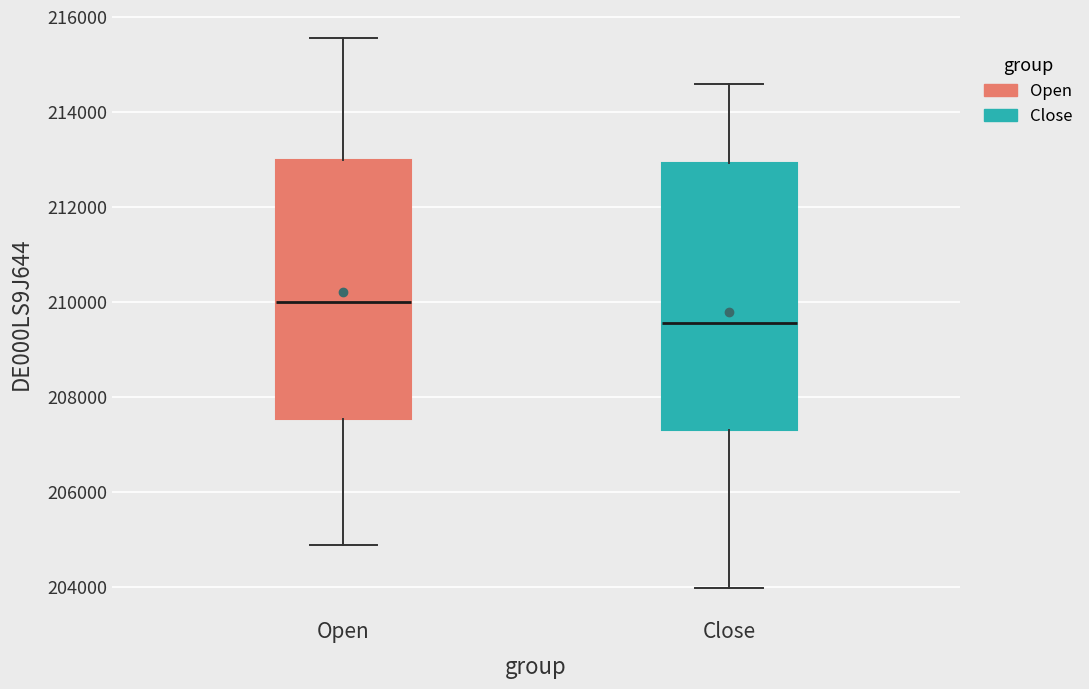

Which box has the lowest median line?

Close